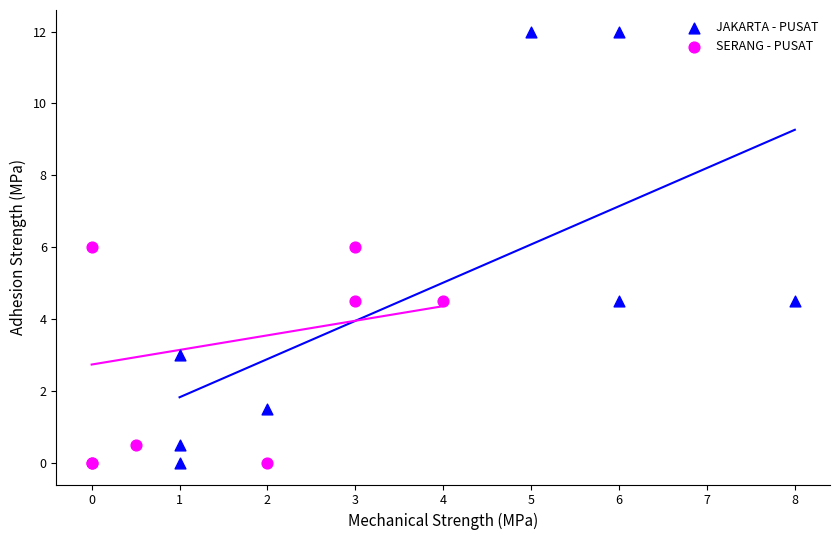

What are all the series names shown in the legend?

JAKARTA - PUSAT, SERANG - PUSAT